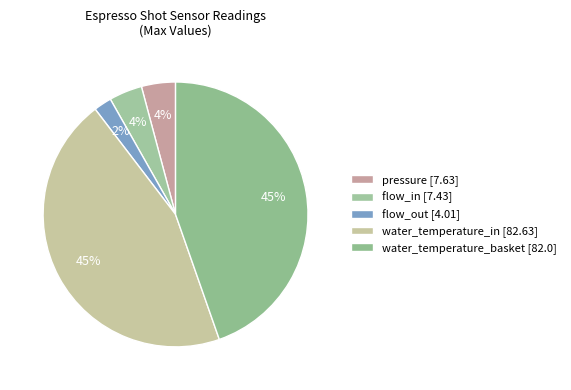

Count the number of slices in the pie.

5